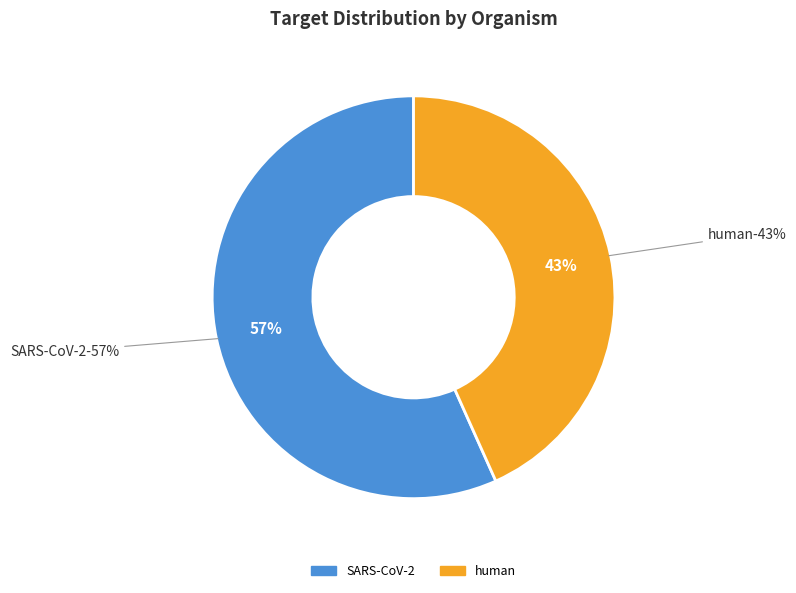

To the nearest percent, what is the combined percentage of human and SARS-CoV-2?

100%